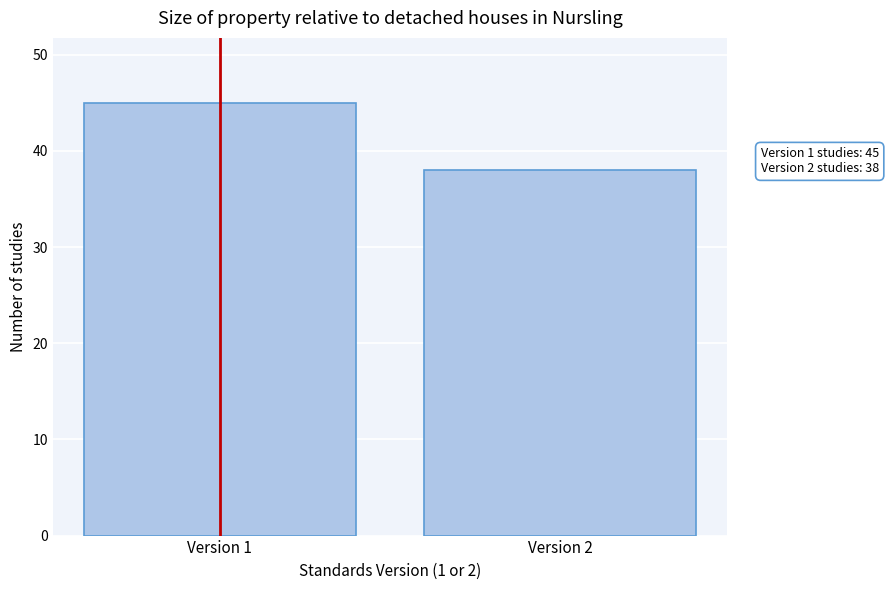

Reading left to right, extract all data points from this chart.

45	38